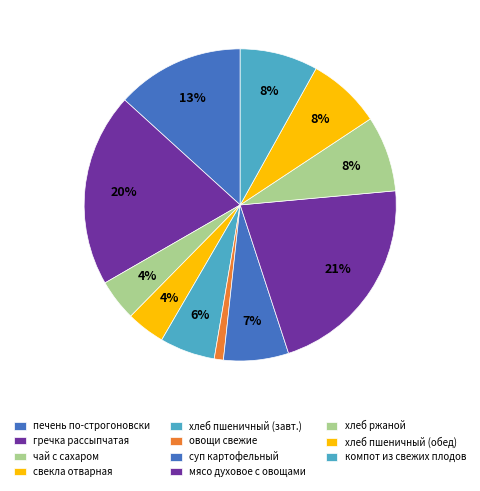

Rank the categories by value from highest to lowest.

мясо духовое с овощами, гречка рассыпчатая, печень по-строгоновски, компот из свежих плодов, хлеб ржаной, хлеб пшеничный (обед), суп картофельный с макаронными изделиями, хлеб пшеничный (завтрак), чай с сахаром, свекла отварная с растительным маслом, овощи свежие